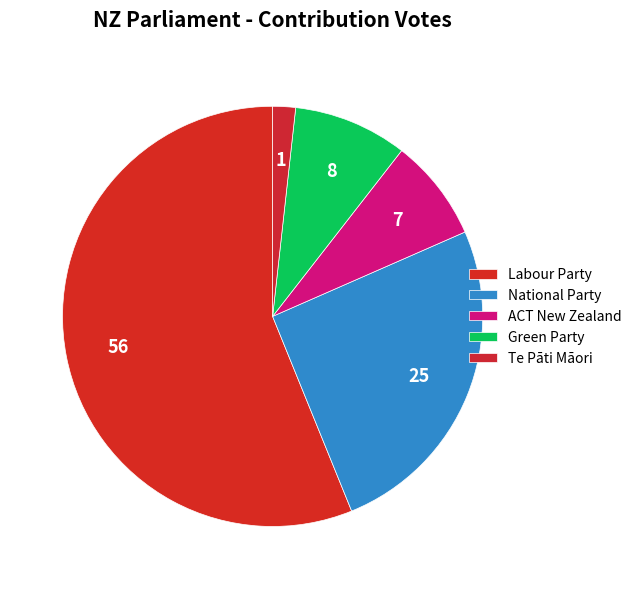

How many segments does this pie chart have?

5